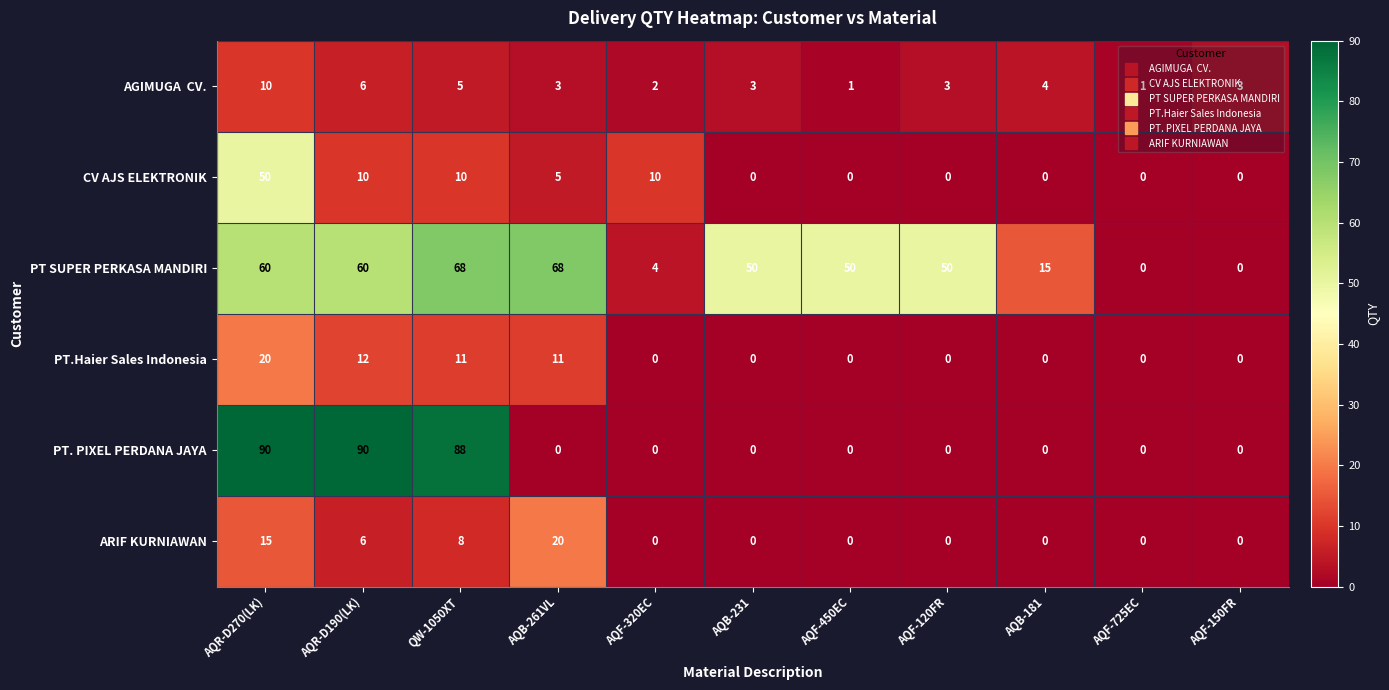

At which label is ARIF KURNIAWAN closest to 10?

QW-1050XT